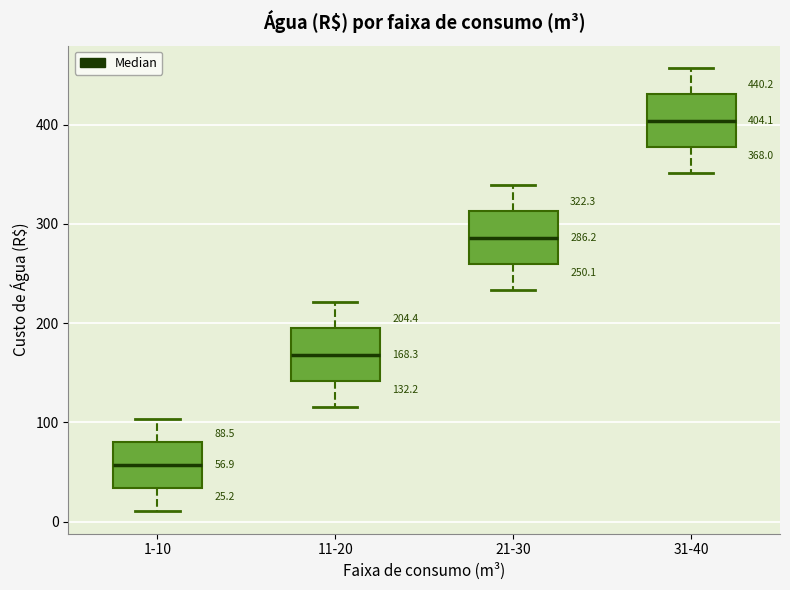

Which box's median line is the lowest?

1-10